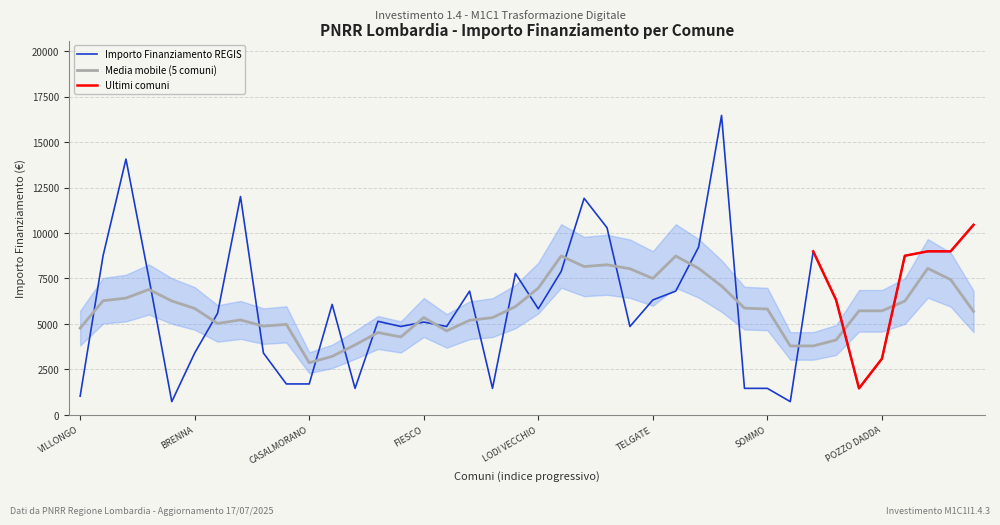

Reading left to right, what are all the values shown in this chart?

VILLONGO=1029	GORNO=8748	VILLA CORTESE=14063	FILIGHERA=7533	ZECCONE=729	BRENNA=3402	PAGNONA=5589	BUSSERO=12005	SANGIANO=3402	CASALE CREMASCO-VIDOLASCO=1701	CASALMORANO=1701	INARZO=6075	SAN GIACOMO DELLE SEGNATE=1458	OFFANENGO=5145	VISTARINO=4860	FIESCO=5103	MASLIANICO=4860	CETO=6804	QUINTANO=1458	BREME=7776	LODI VECCHIO=5831	GAGGIANO=7889	VILLANOVA DARDENGHI=11907	CASTANO PRIMO=10290	PORLEZZA=4860	TELGATE=6318	PORTO VALTRAVAGLIA=6804	SOMAGLIA=9234	MELZO=16464	TROVO=1458	SOMMO=1458	ALAGNA=729	CODEVILLA=8991	CLAINO CON OSTENO=6318	SECUGNAGO=1458	POZZO DADDA=3087	MILZANO=8748	BORDOLANO=8991	GABBIONETA BINANUOVA=8991	ADRARA SAN ROCCO=10449